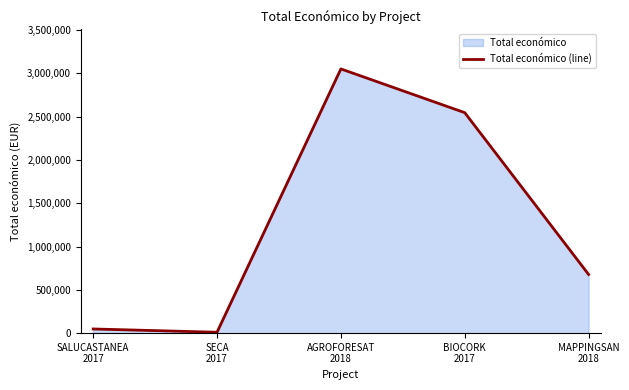

What is the change in value from SECA
2017 to MAPPINGSAN
2018?

+667425